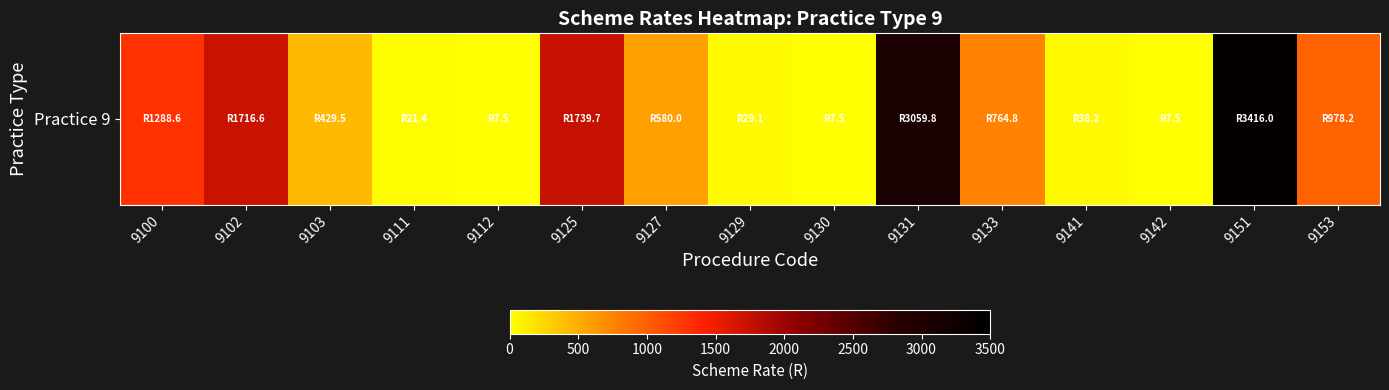

Rank the categories by value from lowest to highest.

9112, 9130, 9142, 9111, 9129, 9141, 9103, 9127, 9133, 9153, 9100, 9102, 9125, 9131, 9151